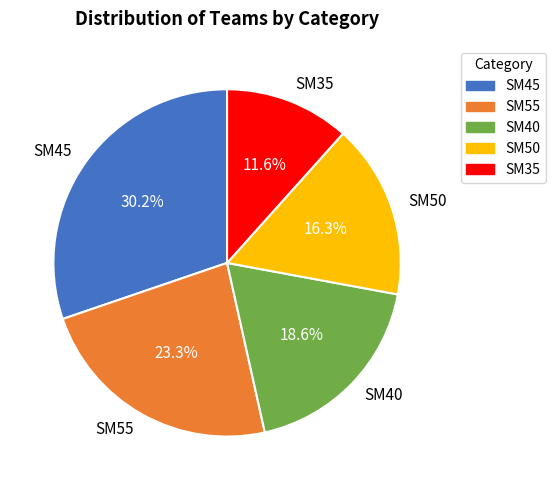

Is there any slice that represents more than half of the pie?

No